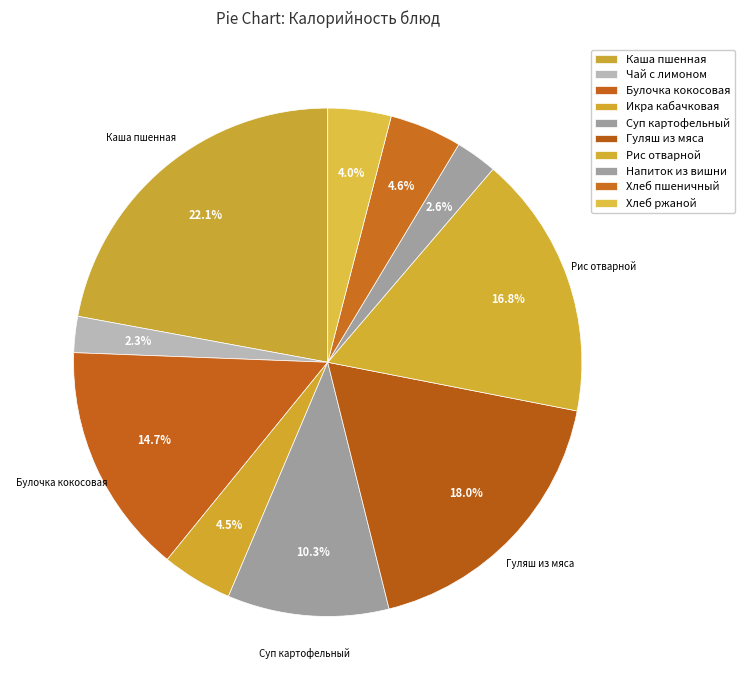

Does Хлеб ржаной represent more than half of the total?

No